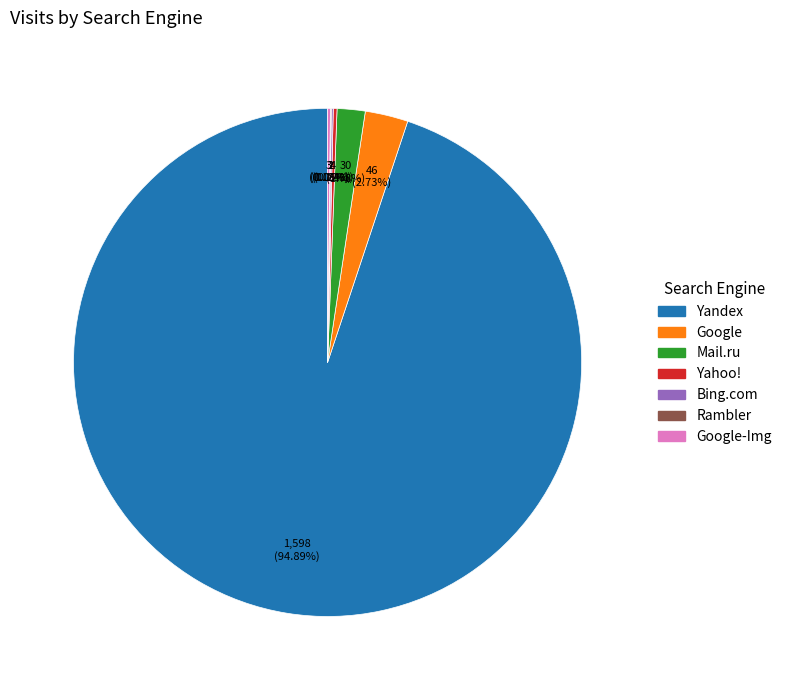

Does any single category account for the majority?

Yes